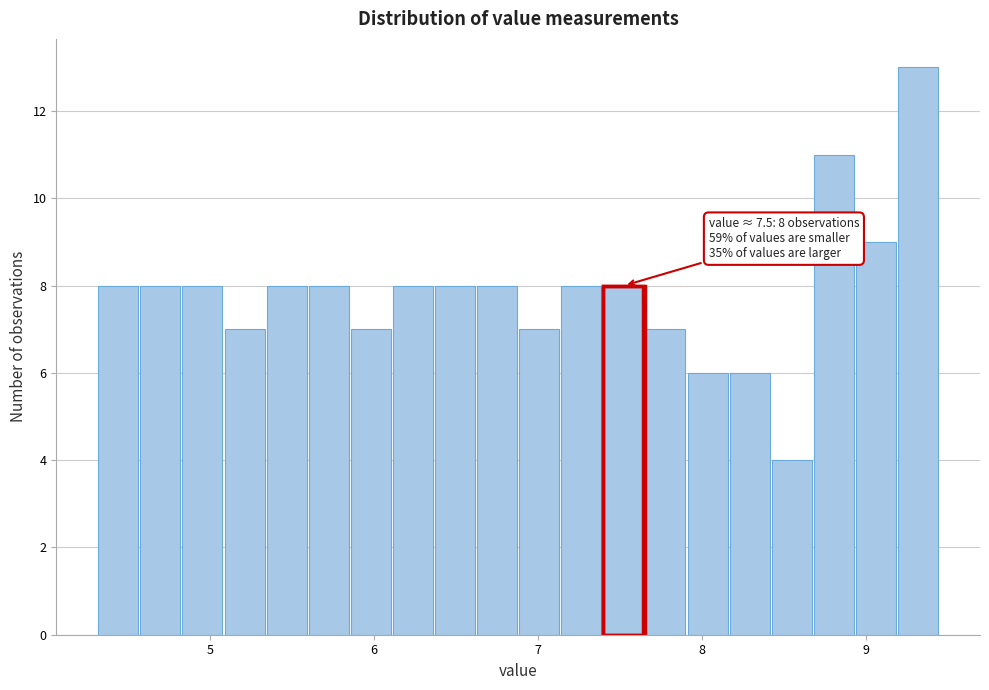

Read against the x-axis, roughly where is the centre of the tallest bar?

9.3